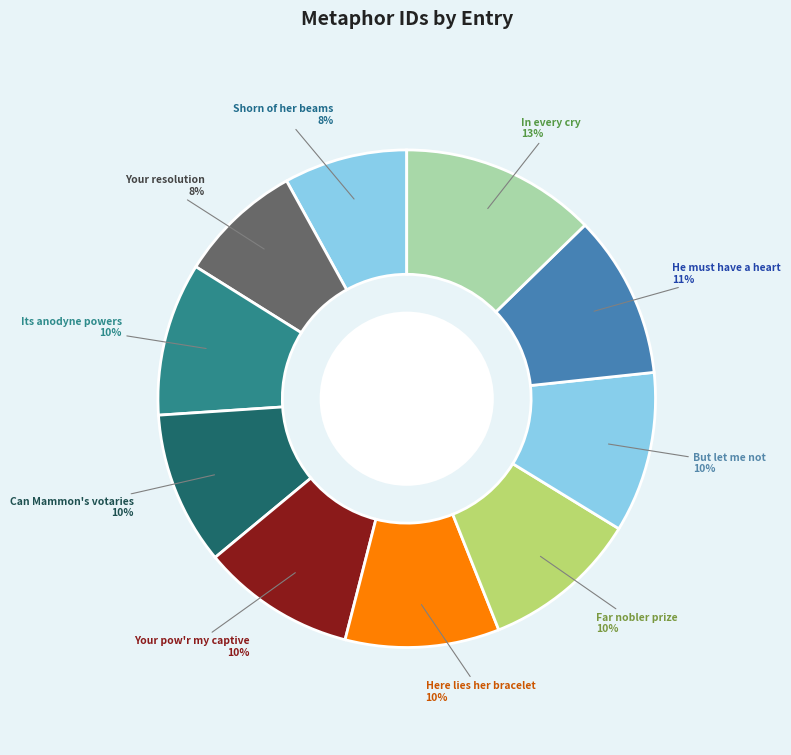

Is the sum of Far nobler prize and In every cry greater than half?

No